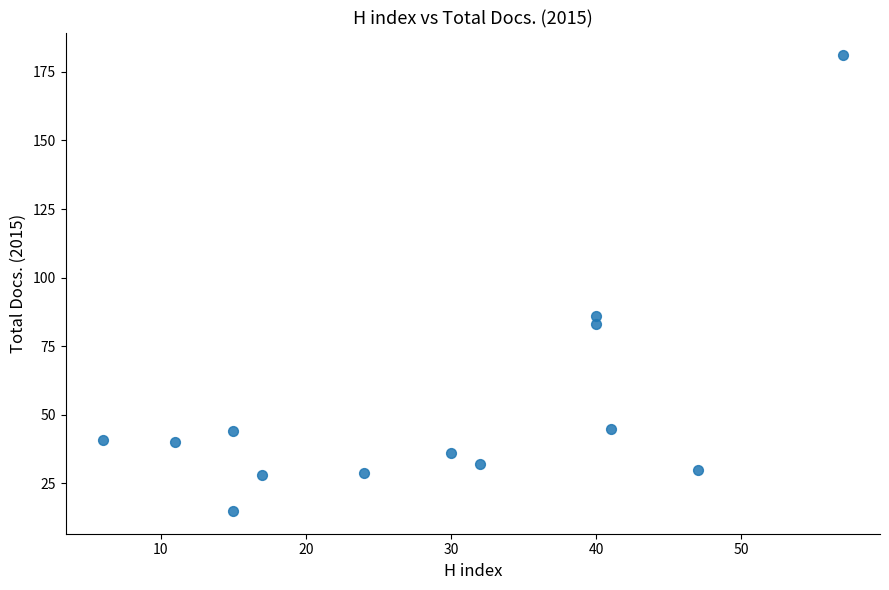

What is the range of X values (max minus min)?

51